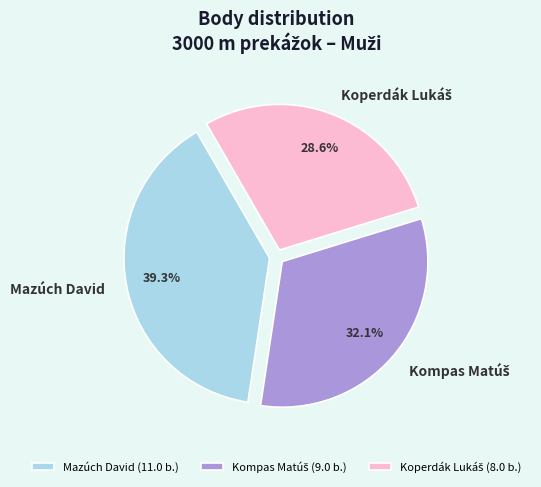

How much of the chart is everything except Mazúch David?

60.7%